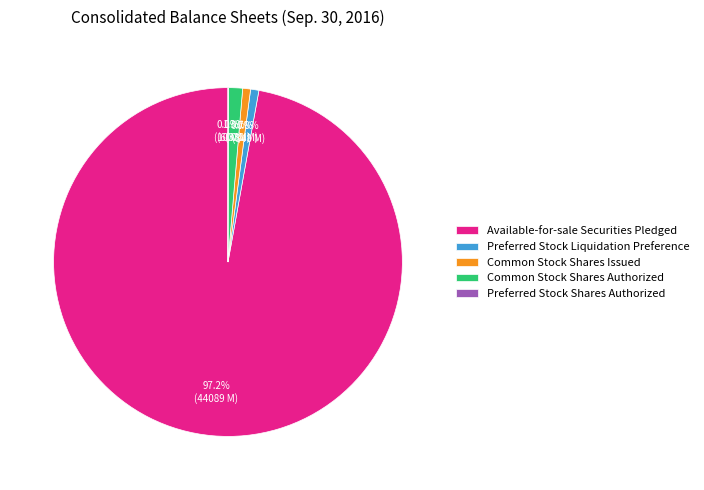

Between Common Stock Shares Authorized and Preferred Stock Liquidation Preference, which is larger?

Common Stock Shares Authorized